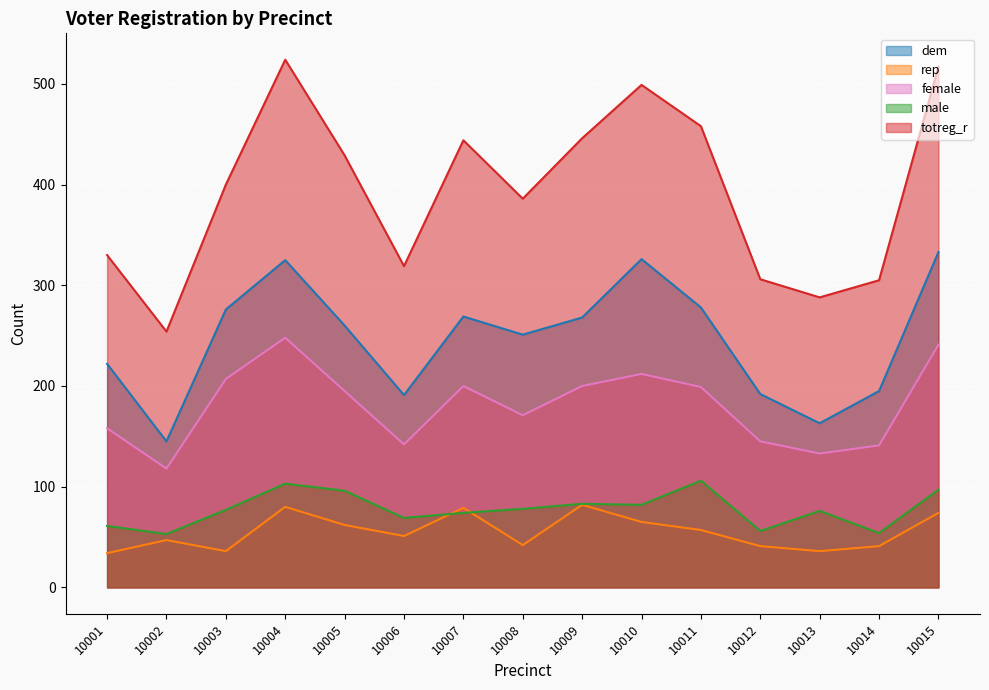

List the series in order of their peak value, highest first.

totreg_r, dem, female, male, rep